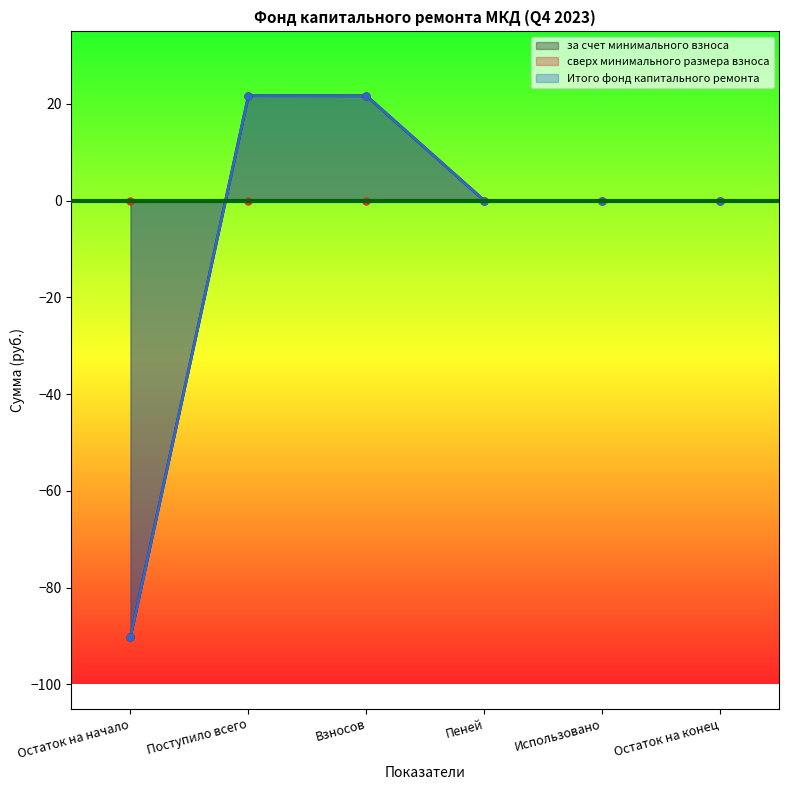

What is the lowest value of the за счет минимального взноса series?

-90.2